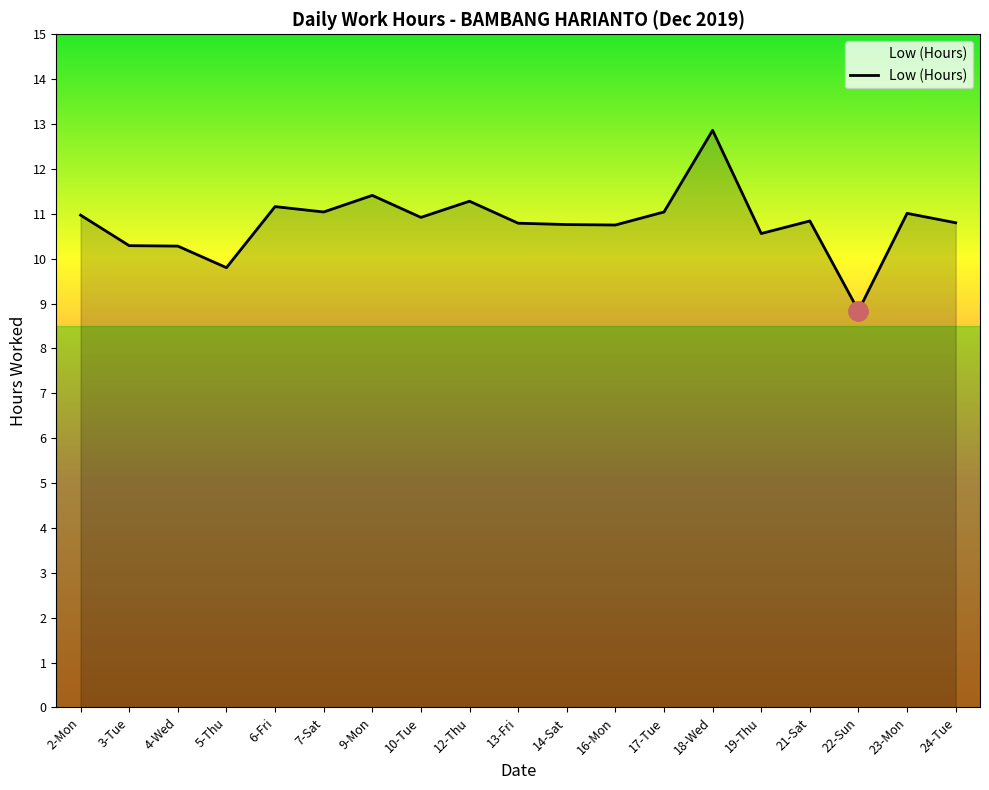

Which label corresponds to the smallest value in the chart?

22-Sun